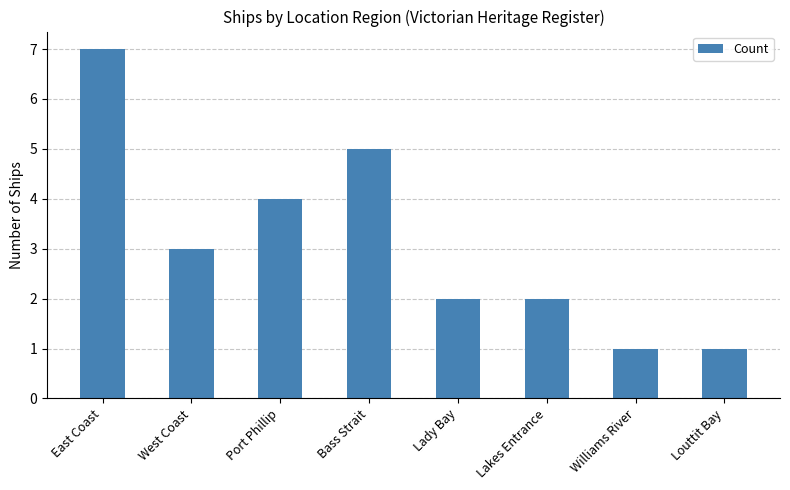

Where does the data first go above 3?

East Coast